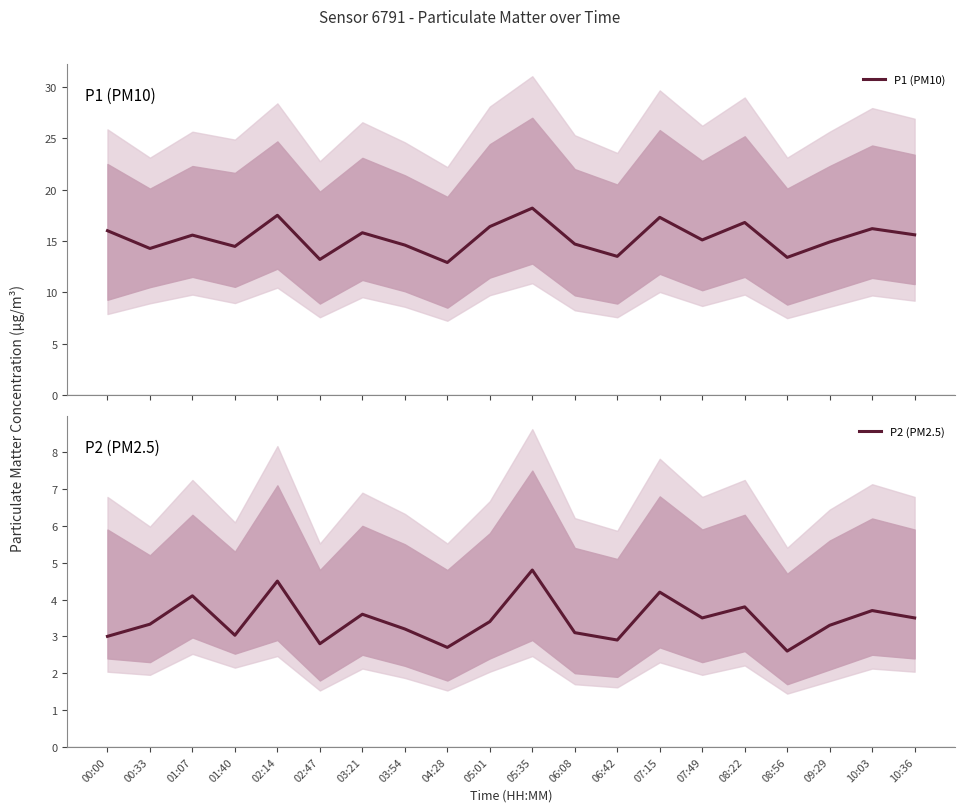

At how many categories does at least one series exceed 2?

20